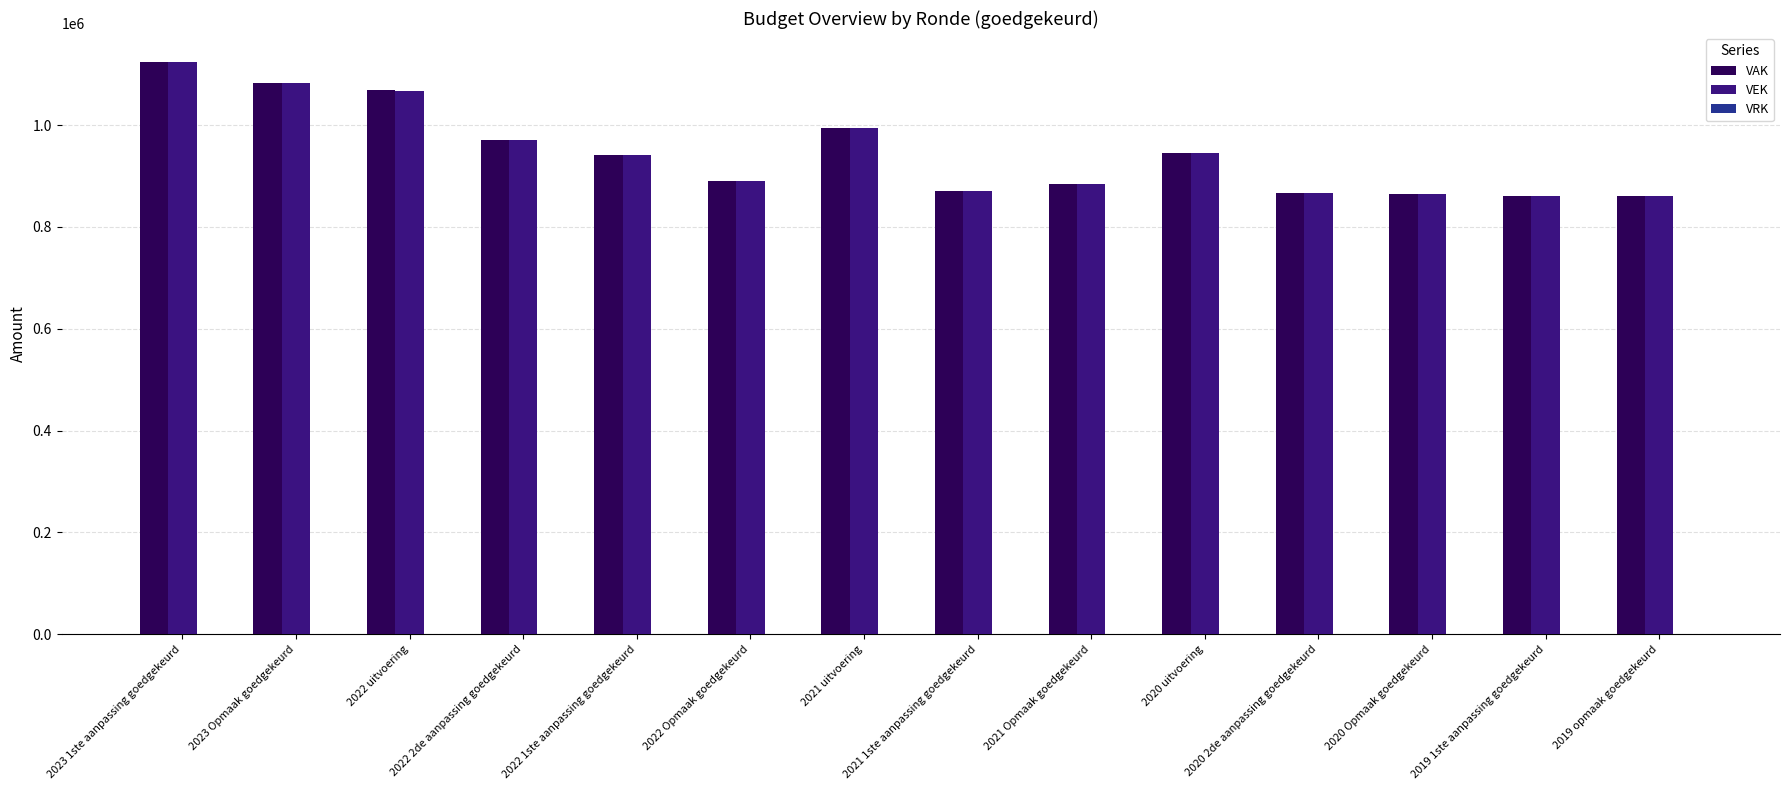

What is the label of the 1st bar from the left?

2023 1ste aanpassing goedgekeurd